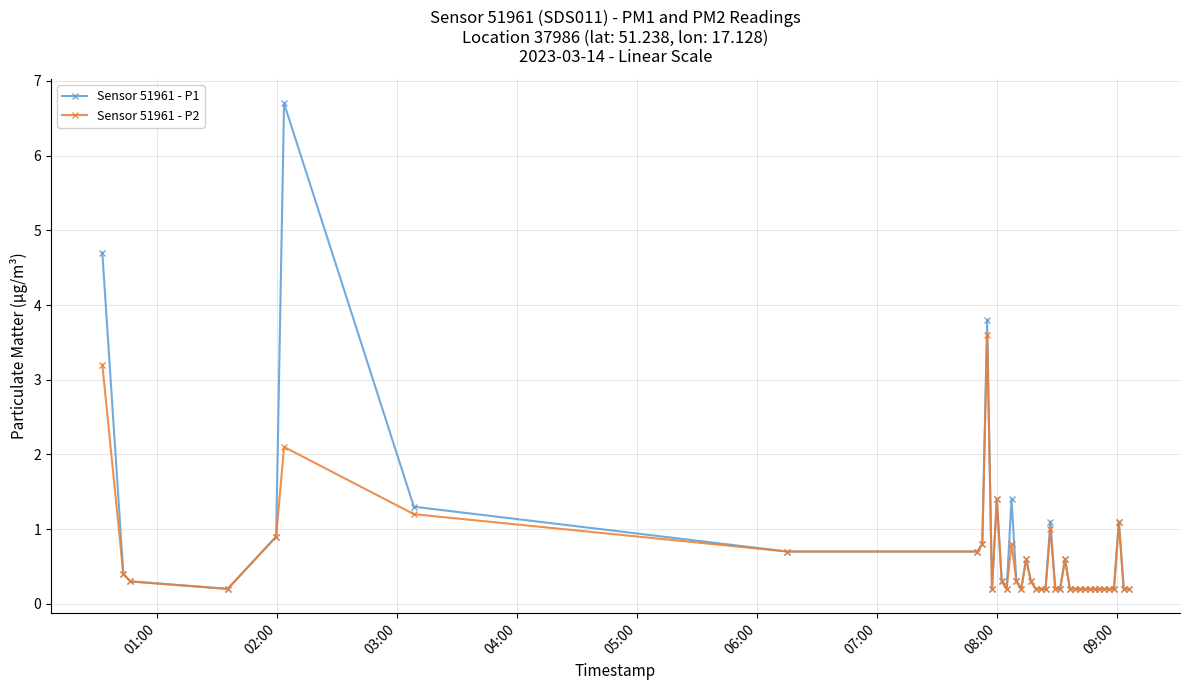

What is the maximum value for Sensor 51961 - P1?

6.7